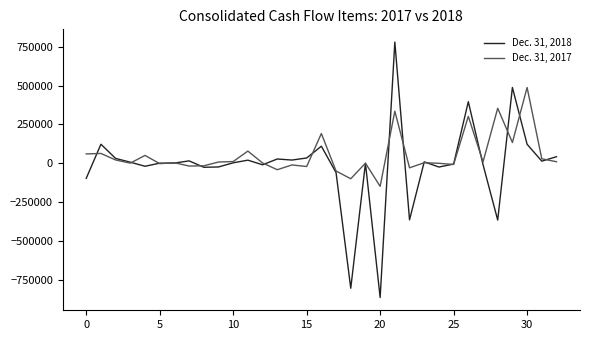

Which series has the widest spread of values?

Dec. 31, 2018